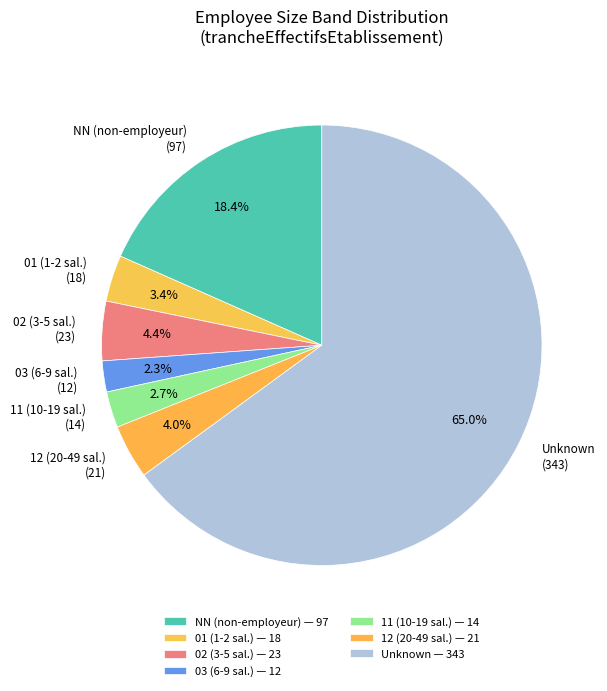

Is there any slice that represents more than half of the pie?

Yes